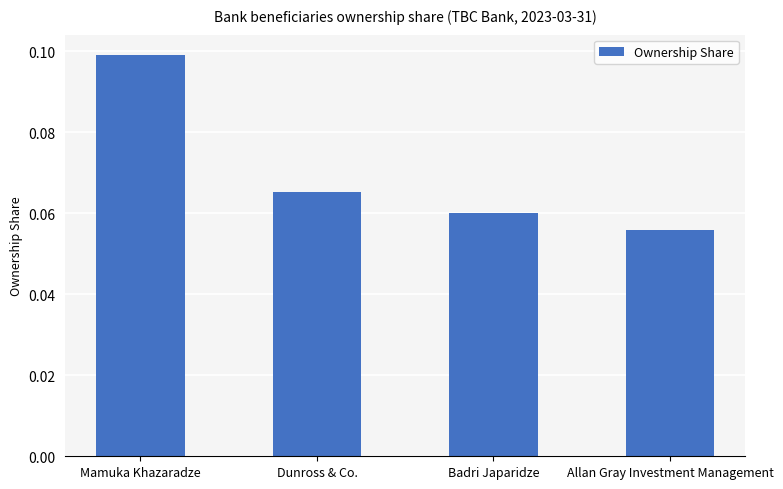

Rank the categories by value from lowest to highest.

Allan Gray Investment Management, Badri Japaridze, Dunross & Co., Mamuka Khazaradze